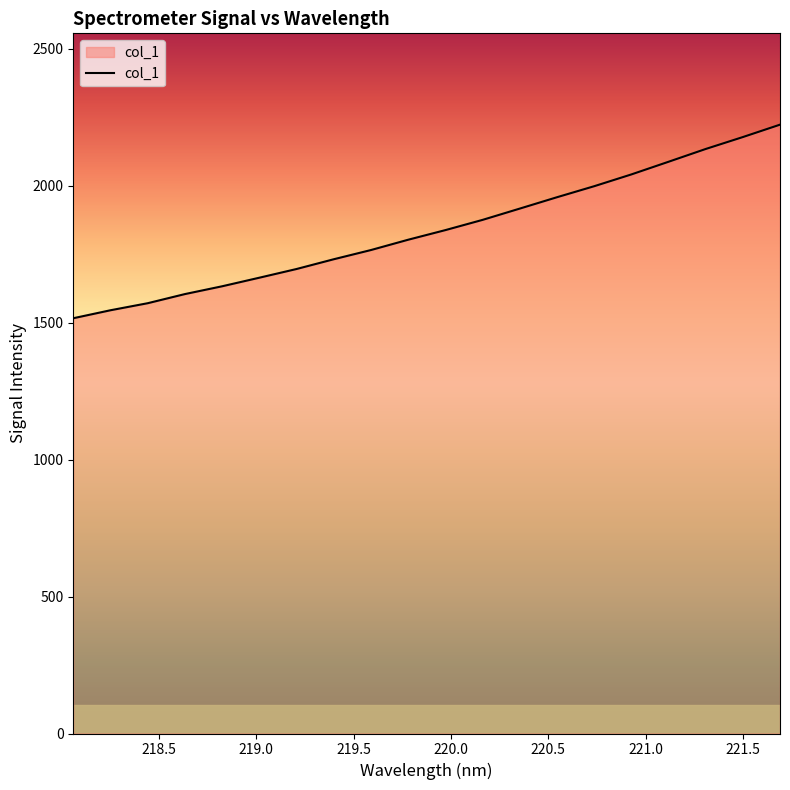

True or false: the data has more than 1 interior local peaks.

False